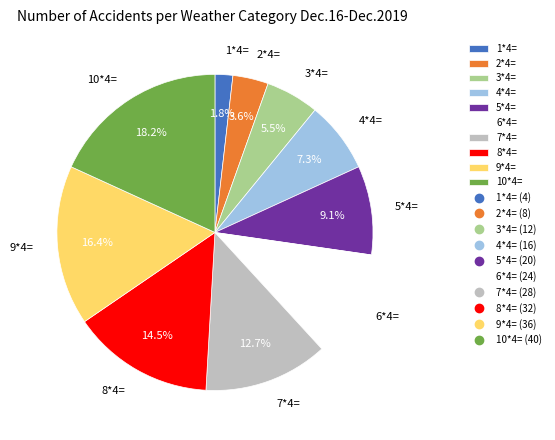

Does 1*4= represent more than half of the total?

No